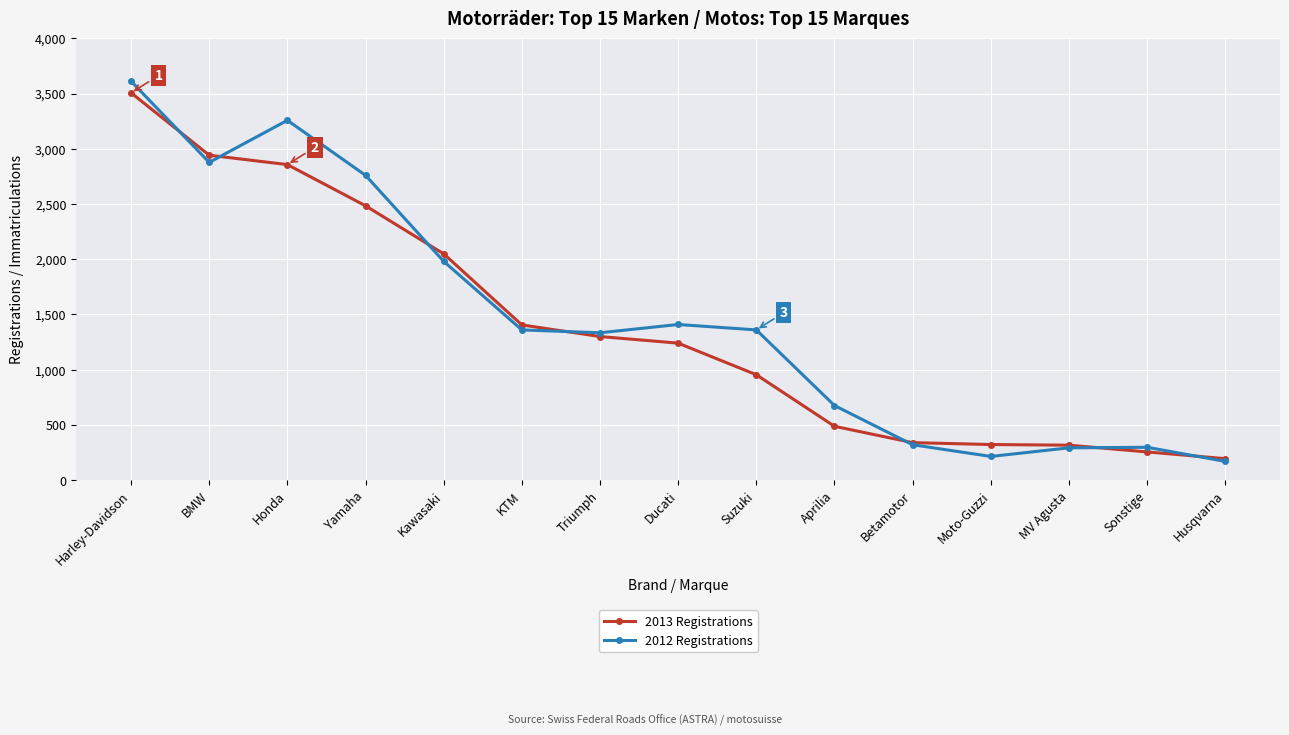

True or false: 2013 Registrations and 2012 Registrations cross at least once.

True